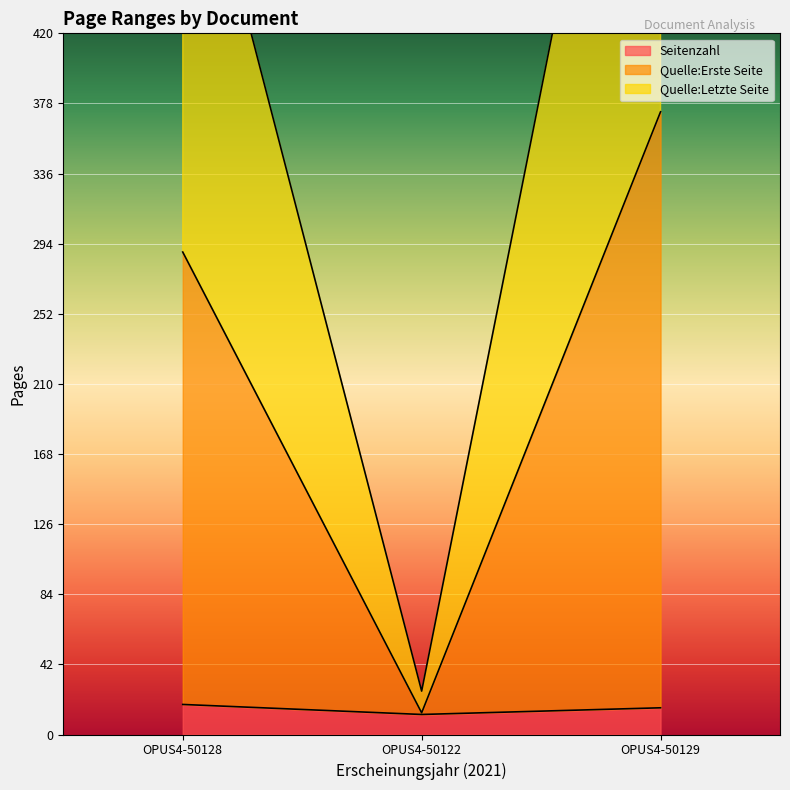

What is the average value of the Quelle:Erste Seite series?

225